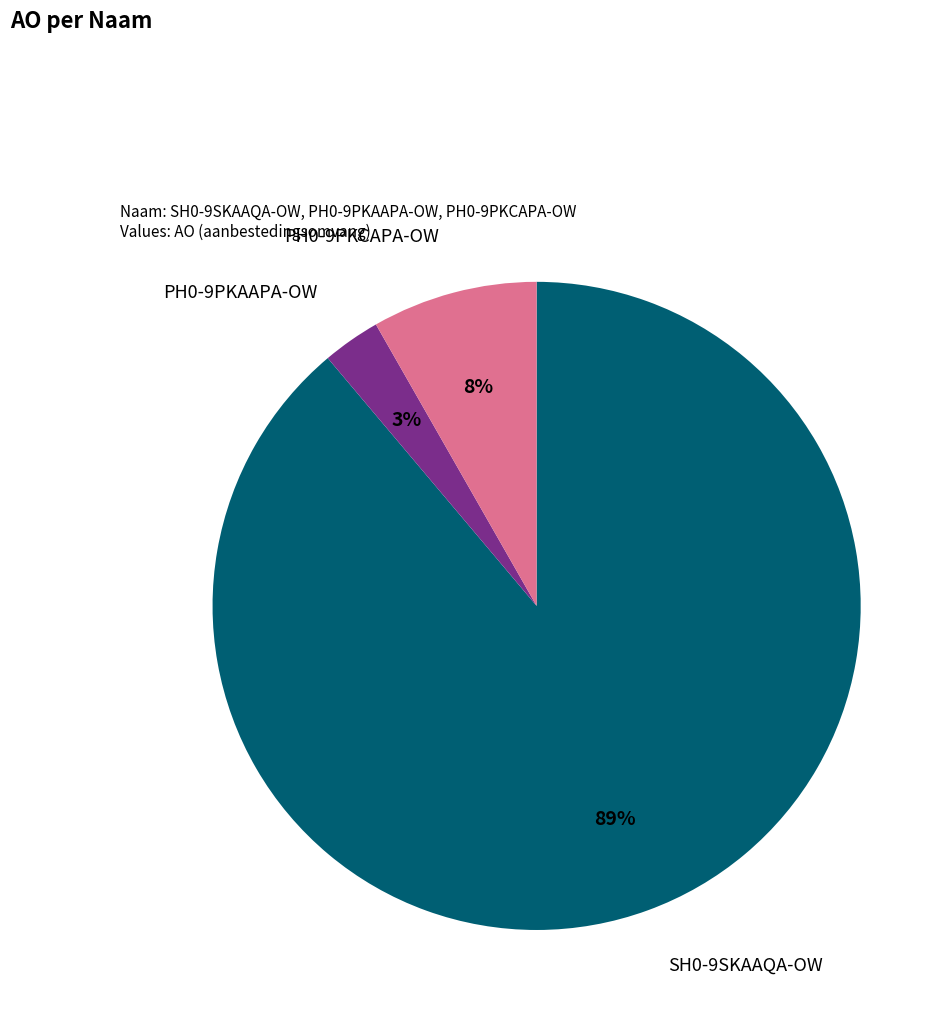

Rank the categories by value from highest to lowest.

SH0-9SKAAQA-OW, PH0-9PKCAPA-OW, PH0-9PKAAPA-OW